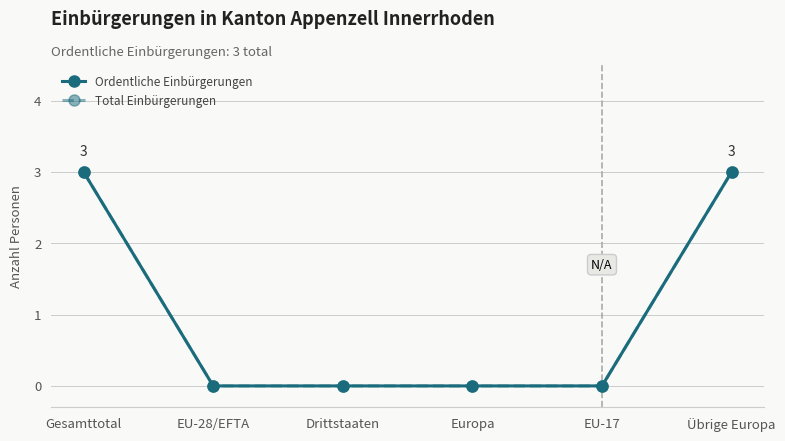

At which category does the chart reach its minimum across all series?

EU-28/EFTA